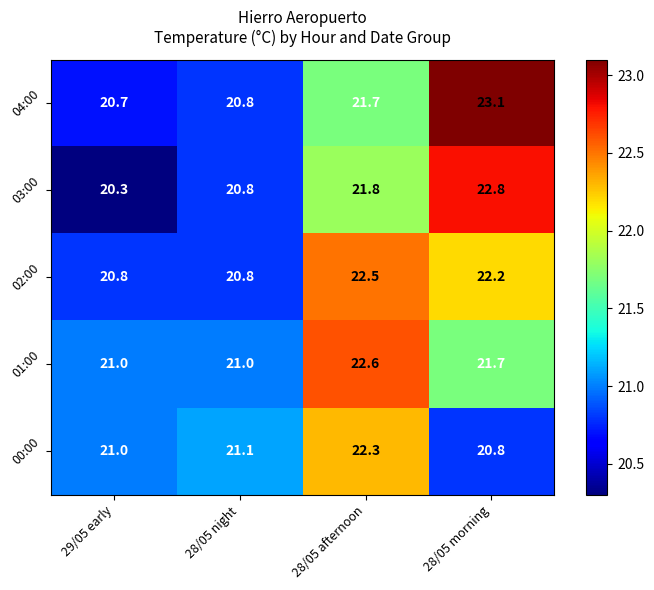

What is the sum of the 00:00 values at 28/05 afternoon and 29/05 early?

43.3